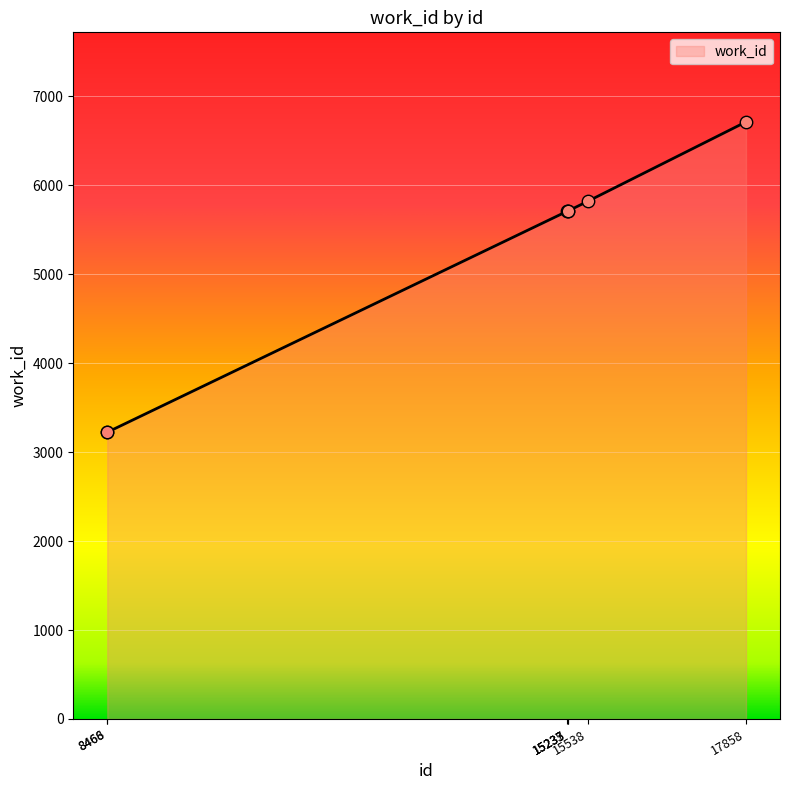

What is the ratio of the value at 8466 to the value at 17858?

0.5